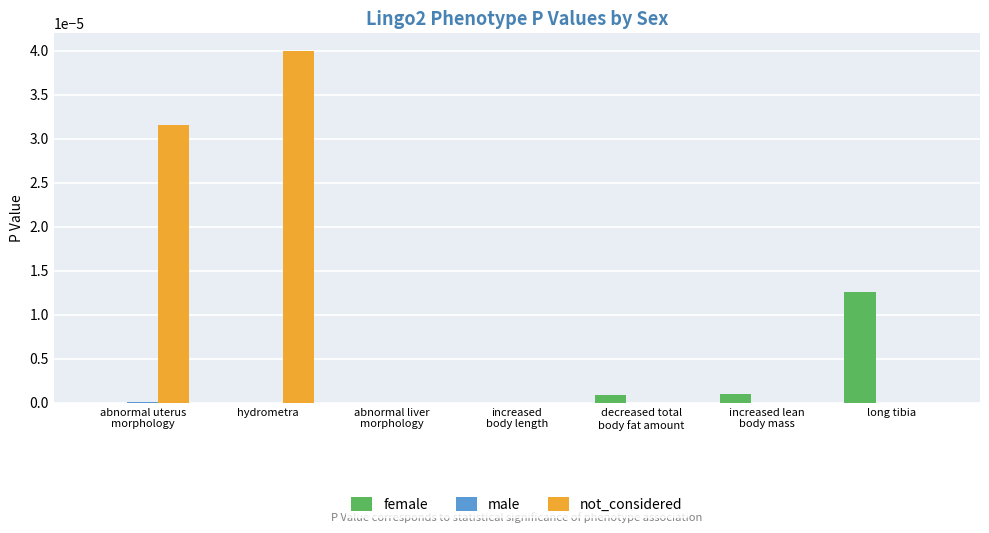

At which category is the sum across all series the highest?

hydrometra